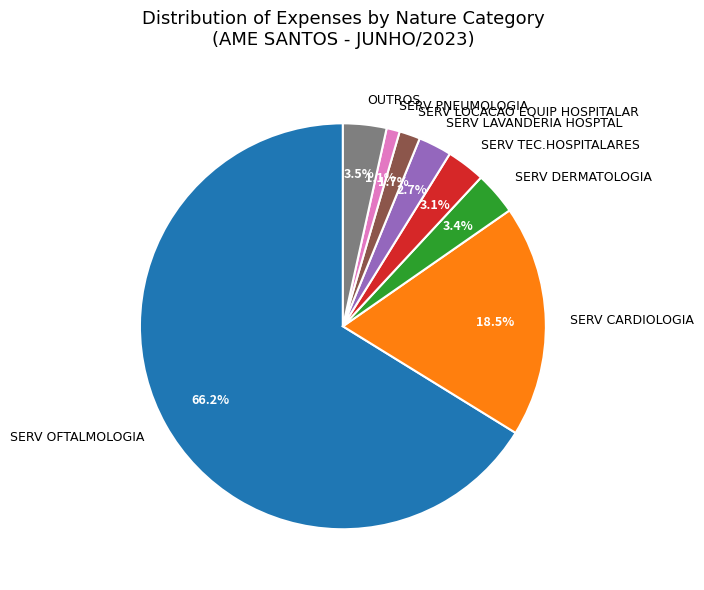

Is there a majority slice in this chart?

Yes